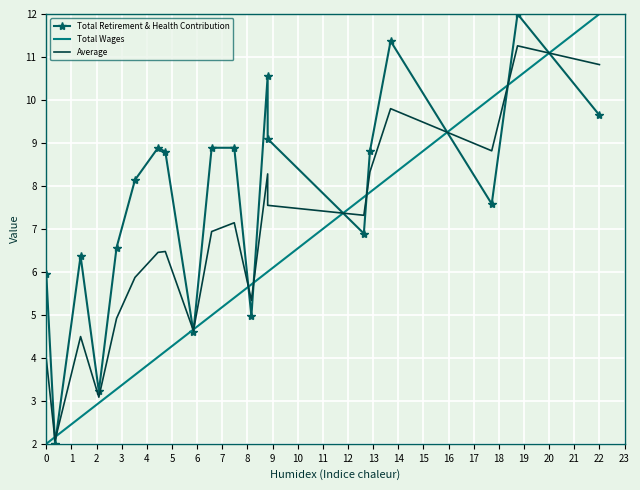

What is the highest value of the Total Retirement & Health Contribution series?

12.0